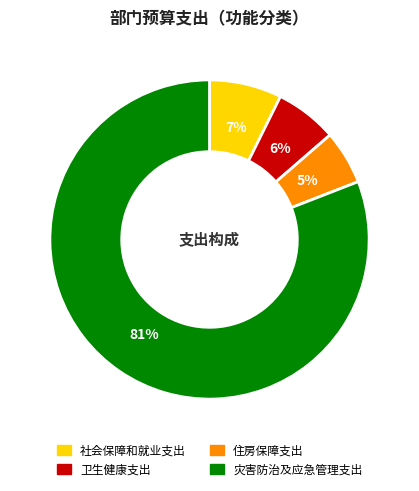

Is it true that 住房保障支出 is 5% of the pie?

True